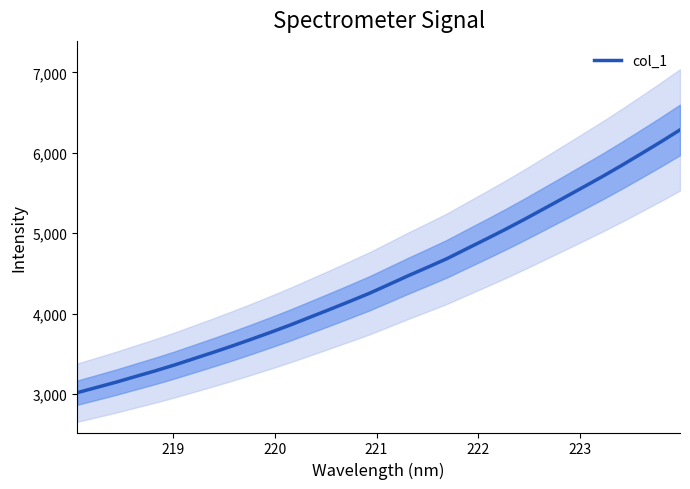

What is the highest value of the col_1 series?

6285.3